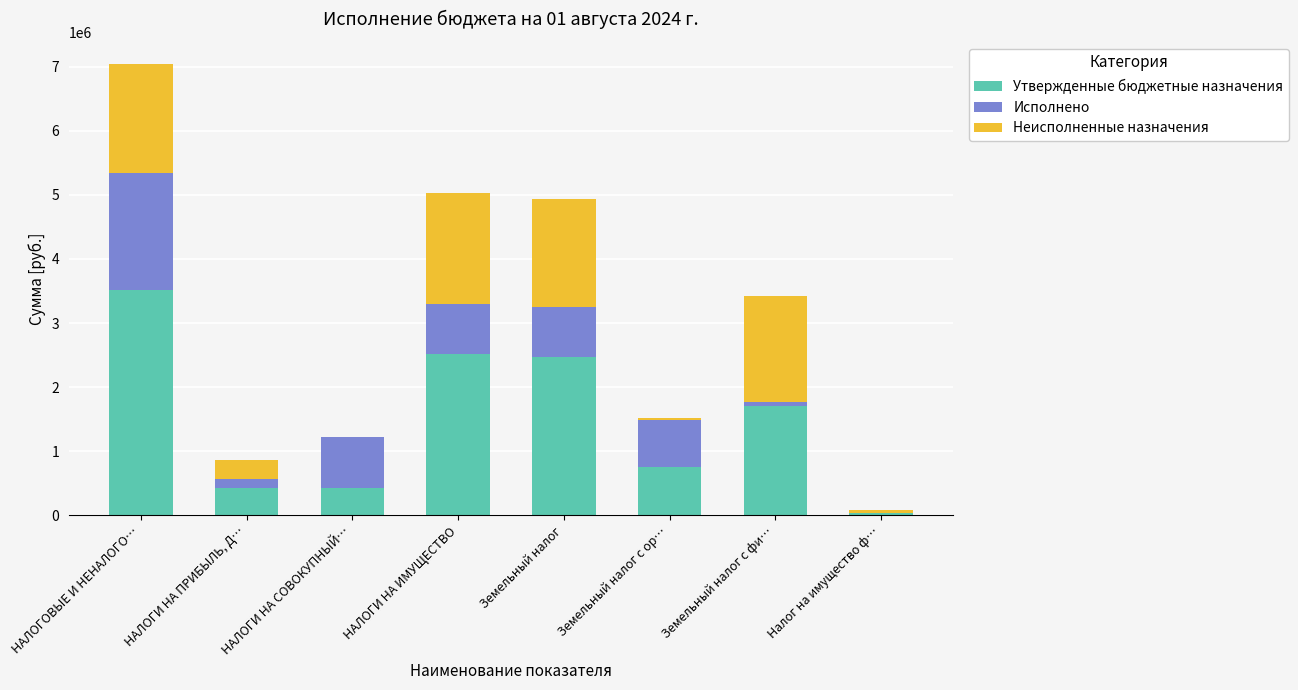

At which label does Утвержденные бюджетные назначения first exceed 1708700?

НАЛОГОВЫЕ И НЕНАЛОГО…